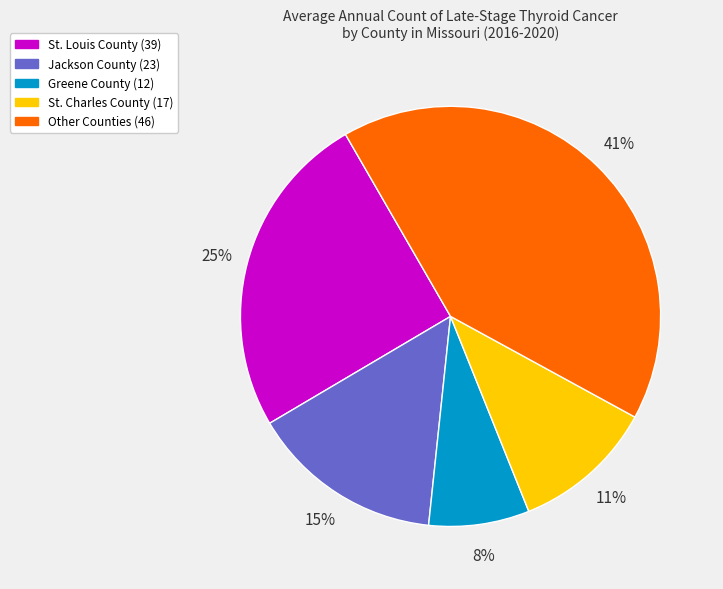

Rank the categories by value from highest to lowest.

Other Counties (46), St. Louis County (39), Jackson County (23), St. Charles County (17), Greene County (12)